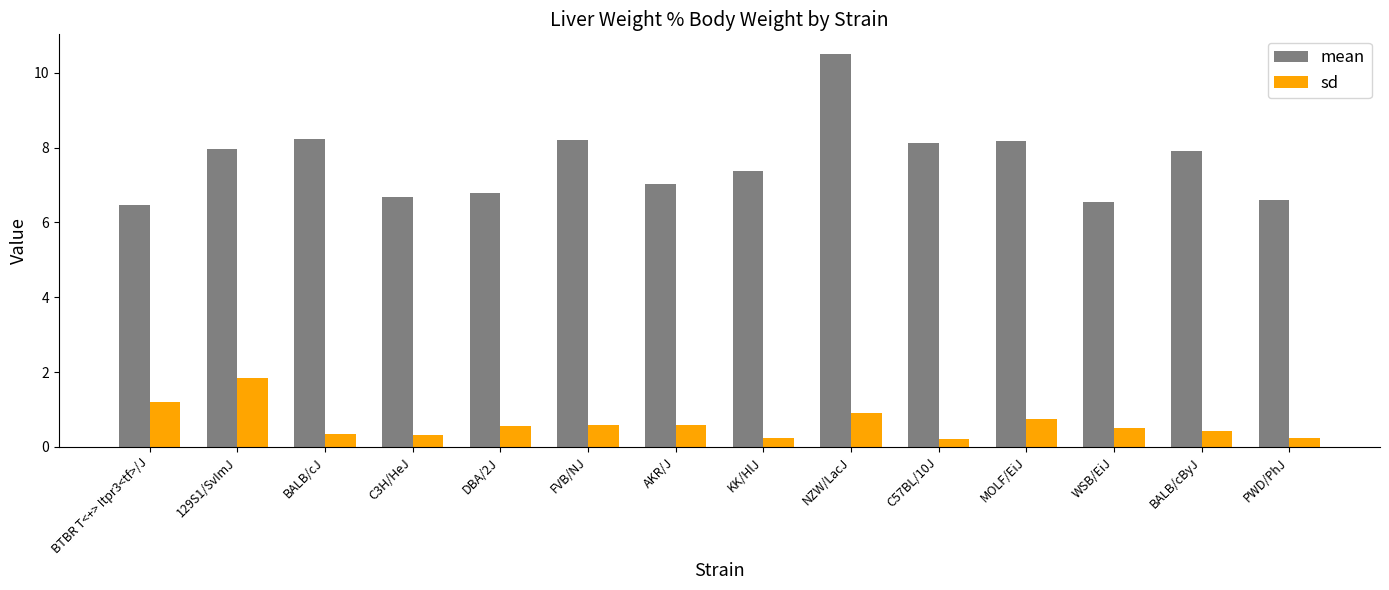

Which series has the largest range (max minus min)?

mean